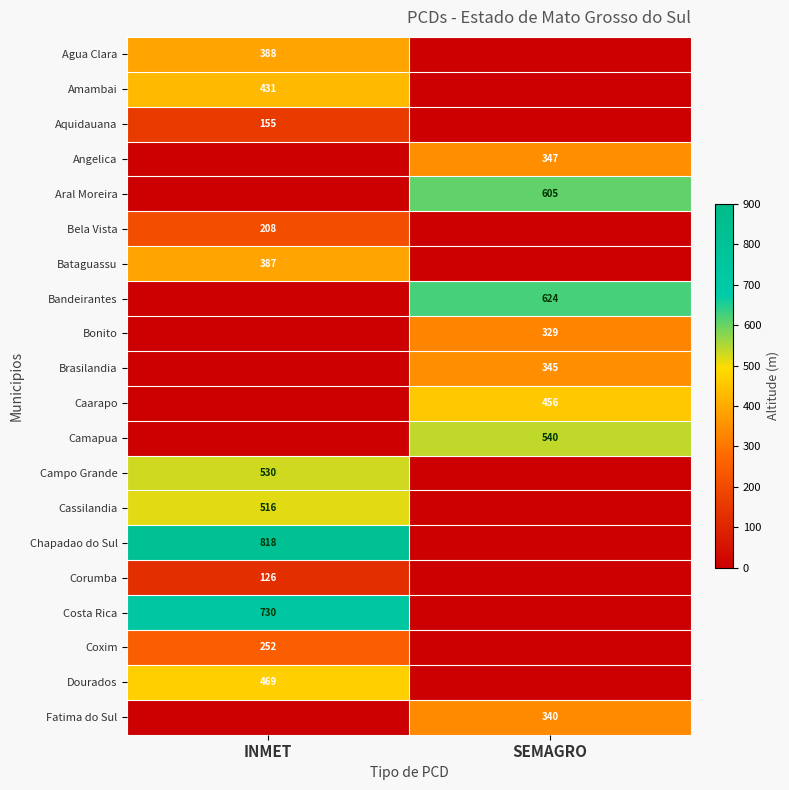

Is it true that Aral Moreira equals 605 at SEMAGRO?

True